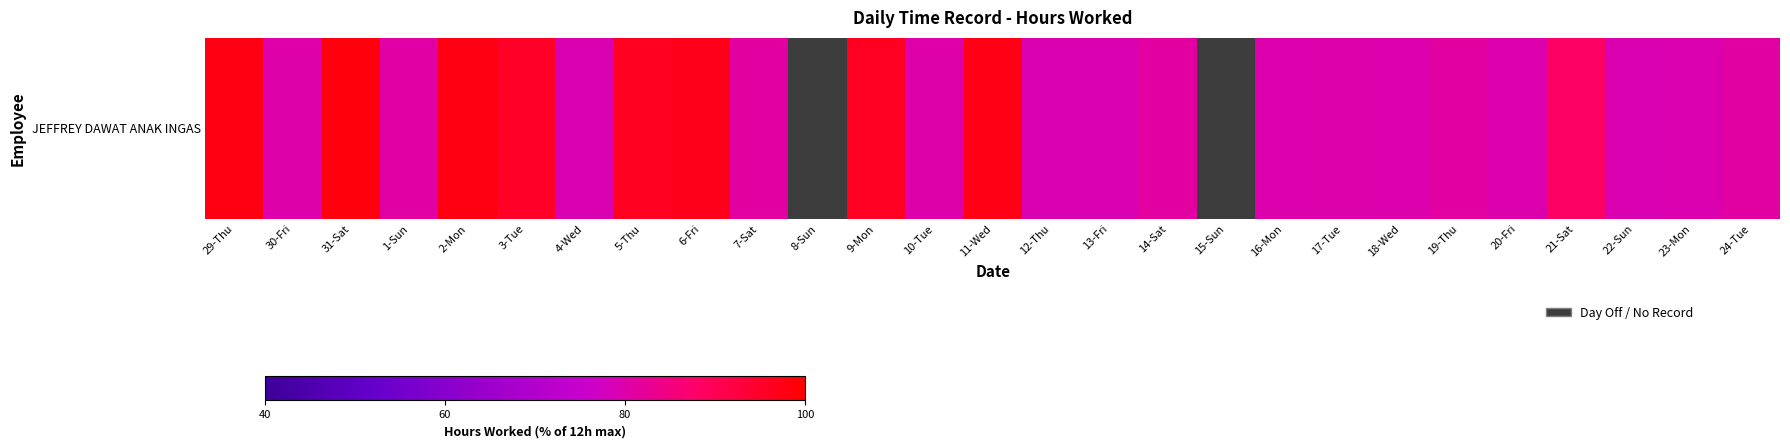

Between 23-Mon and 21-Sat, which is larger?

21-Sat